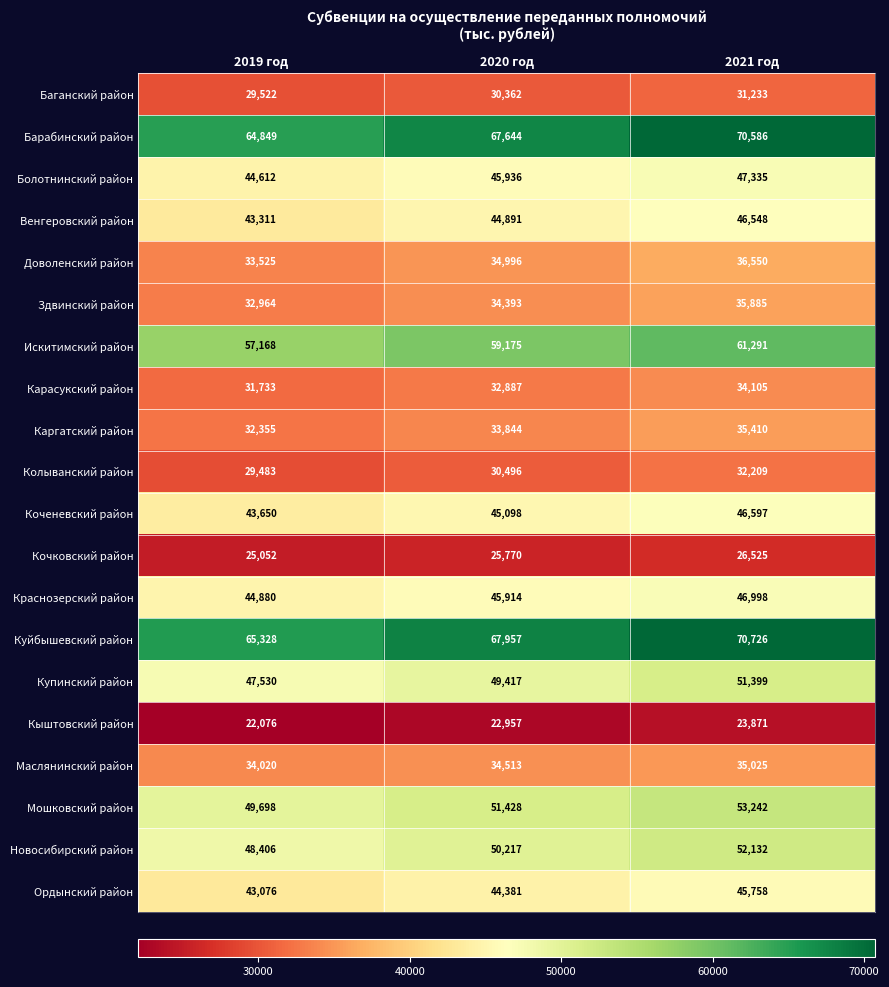

True or false: Ордынский район has a value of 45758 at 2021 год.

True